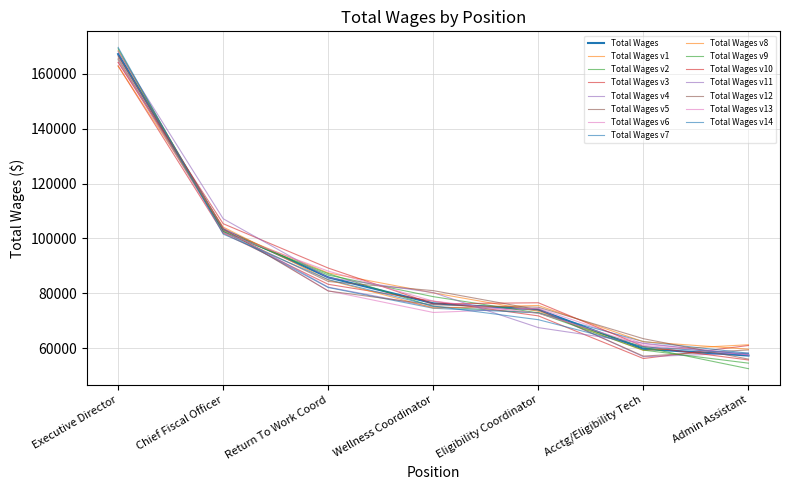

Does the chart have visible grid lines?

Yes